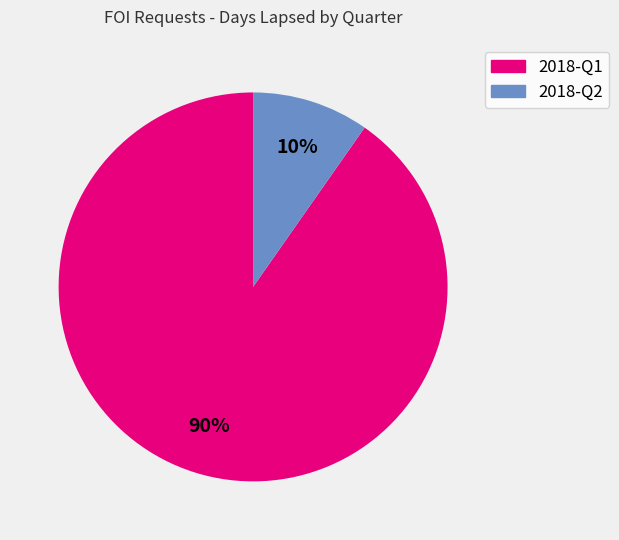

Which category has the biggest portion of the pie?

2018-Q1